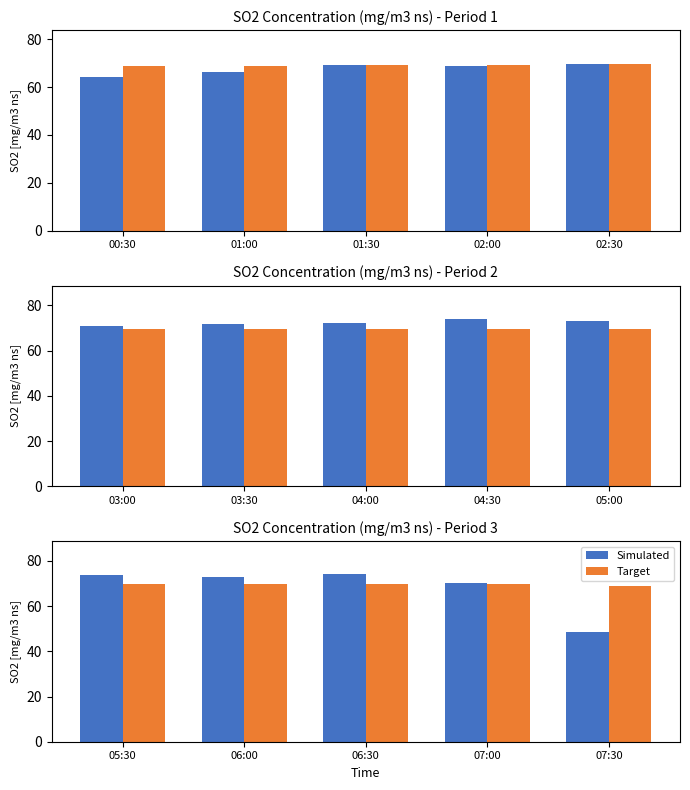

List the series in order of their peak value, lowest first.

Target, Simulated